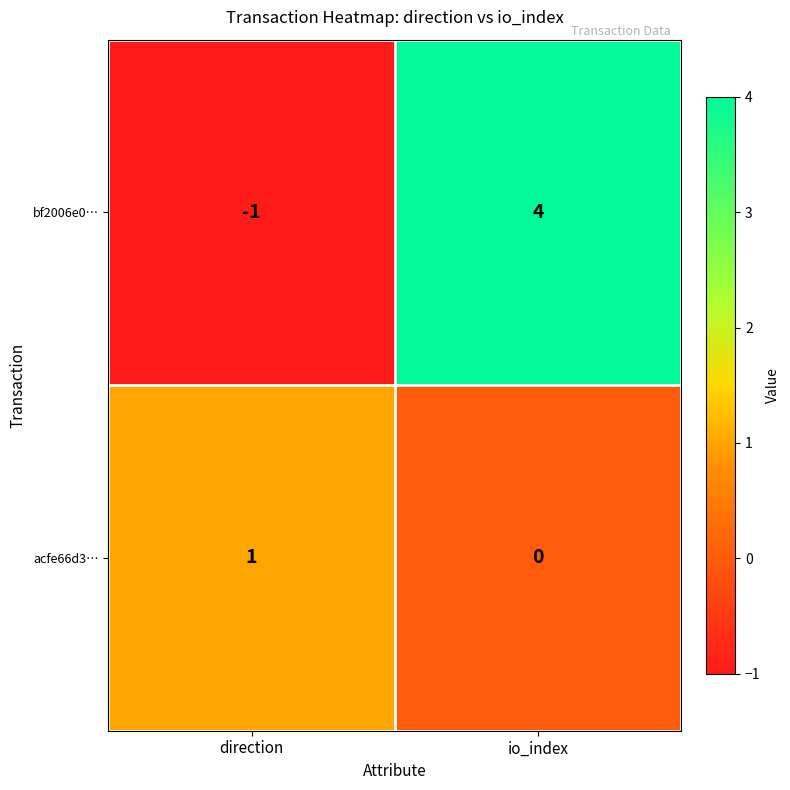

What is the difference between the maximum and minimum values in the bf2006e0… series?

5